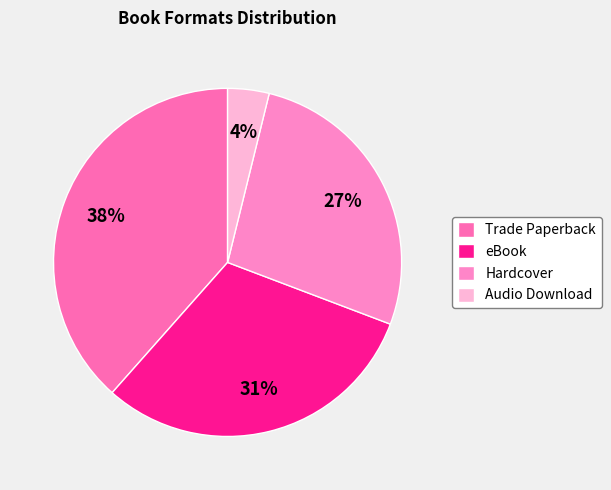

What percentage is the Audio Download slice, to the nearest percent?

4%